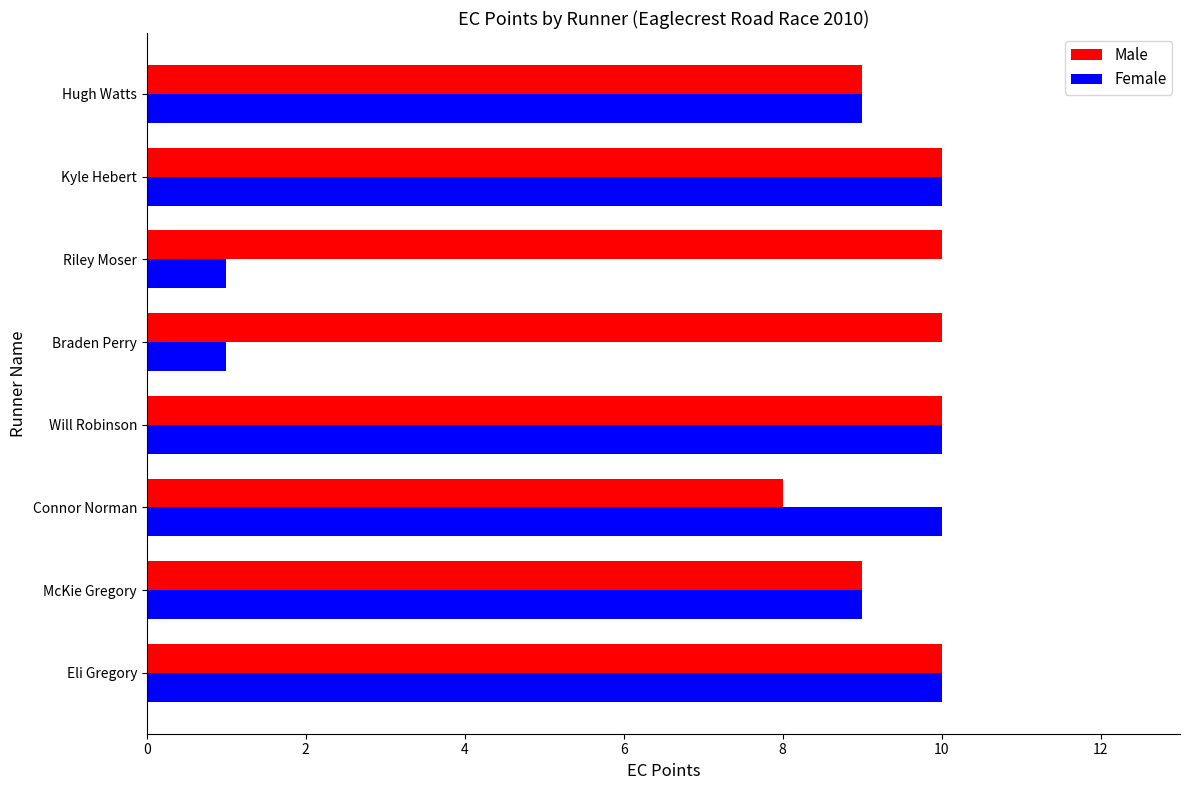

What is the greatest value displayed?

10